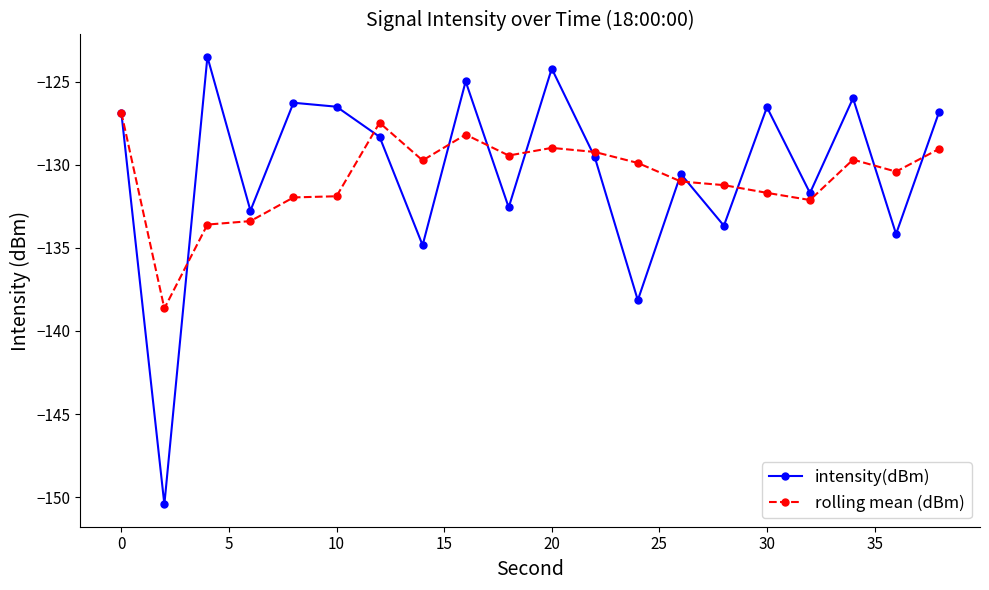

In intensity(dBm), how many points are higher than both neighbors (excluding endpoints)?

7